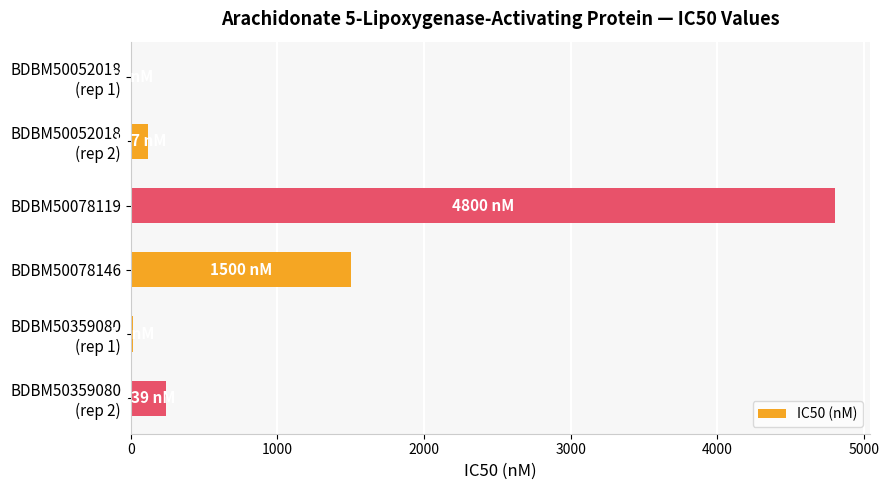

The value at BDBM50078119 is 7674. True or false?

False